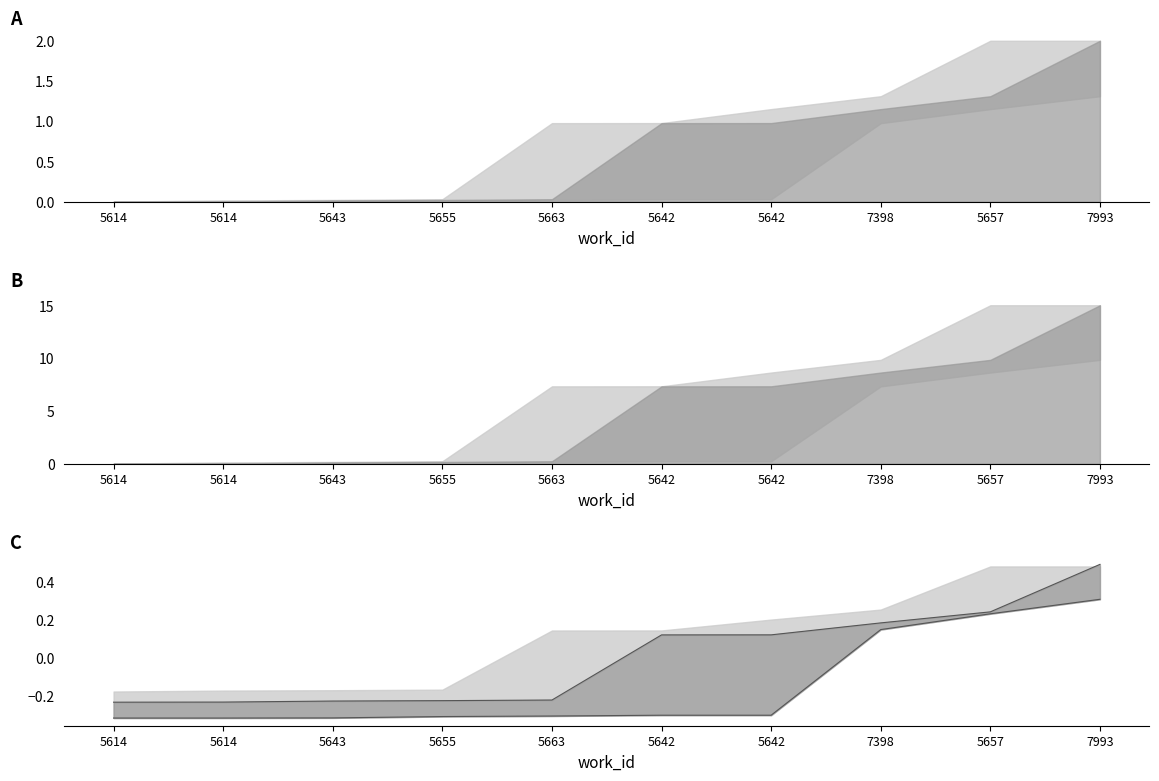

How many data points does each series have?

10